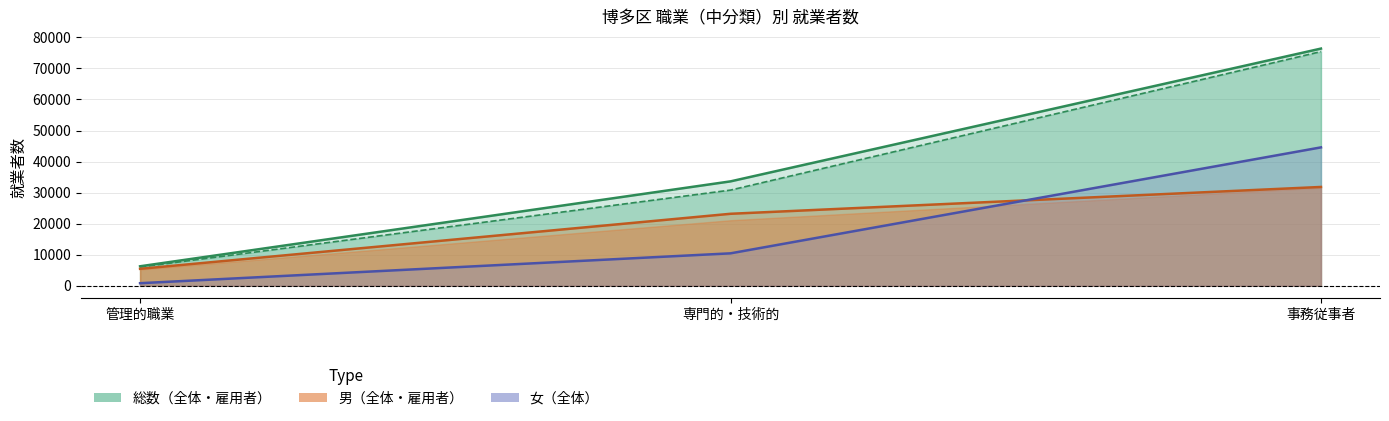

Which series has the largest total across all categories?

総数（全体）